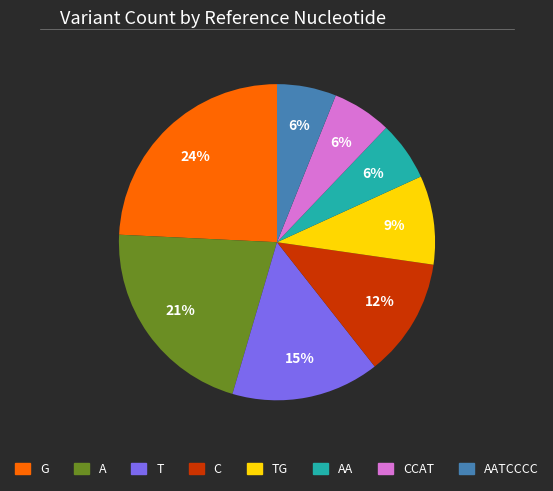

Is there a majority slice in this chart?

No